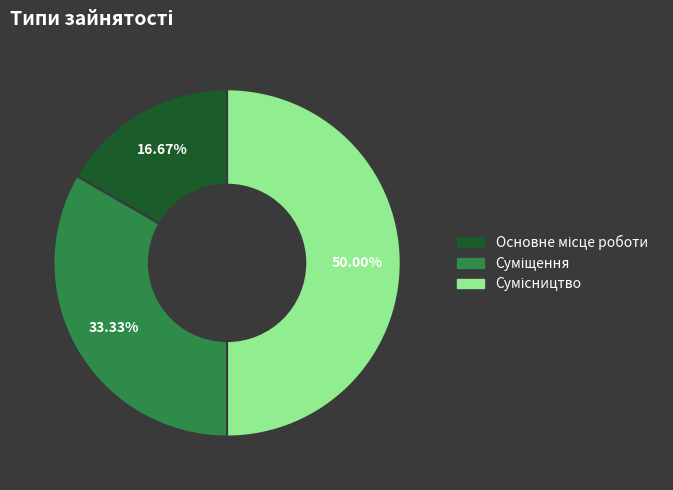

How many segments does this pie chart have?

3